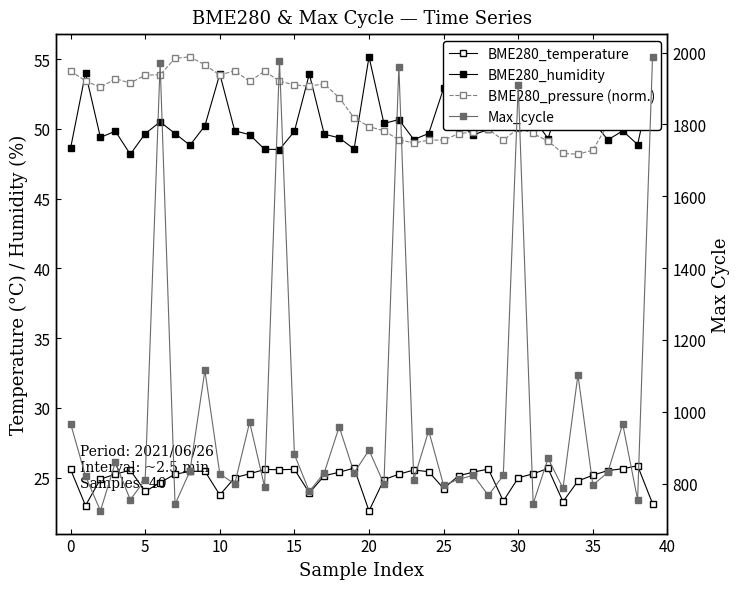

Is the value of Max_cycle at 10 greater than the value of BME280_temperature at 10?

Yes